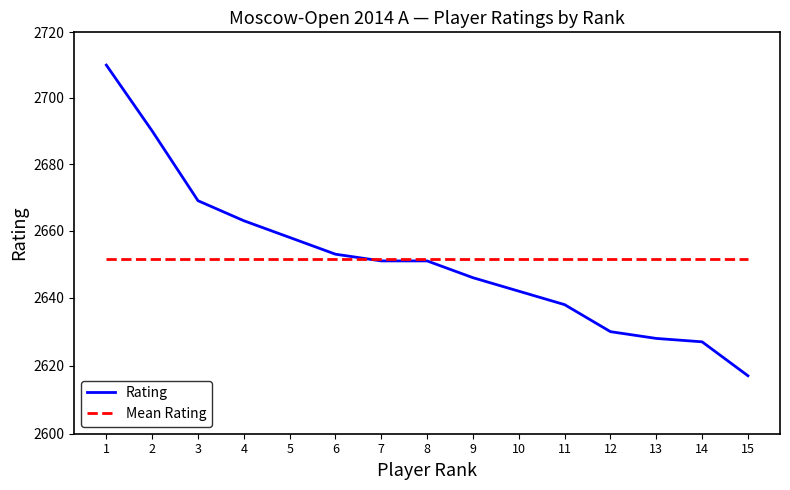

How many intersections are there between Mean Rating and Rating?

1